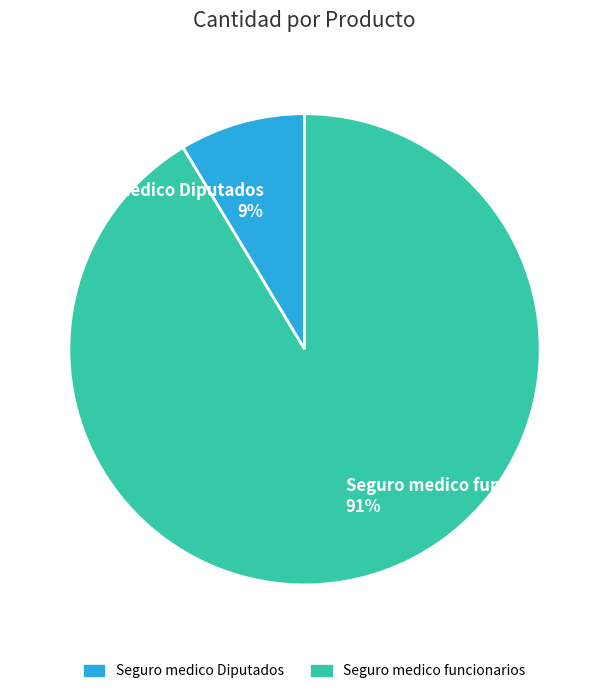

Is the sum of Seguro medico Diputados and Seguro medico funcionarios greater than half?

Yes